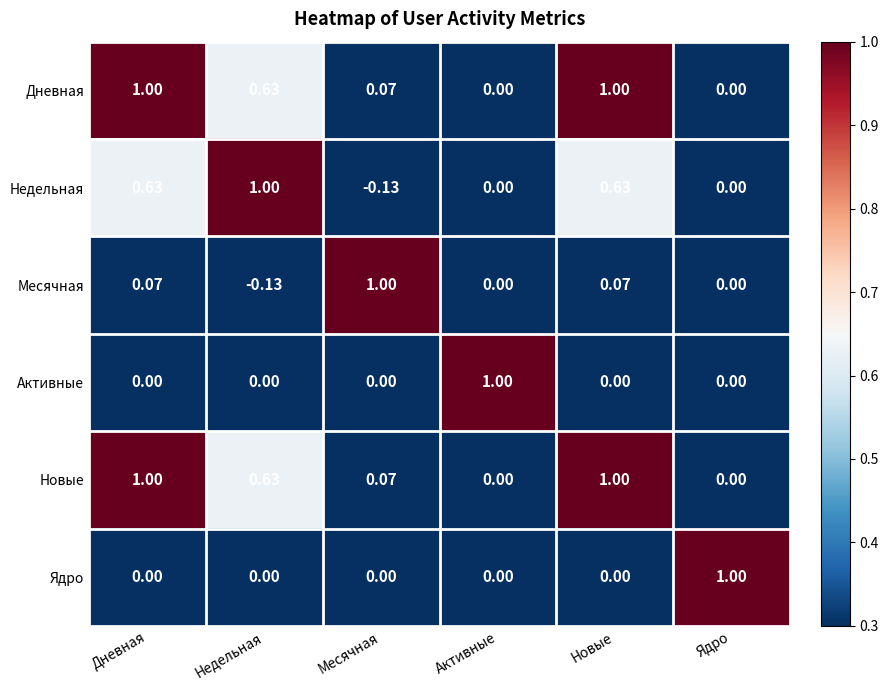

At which label does Активные reach its peak?

Активные